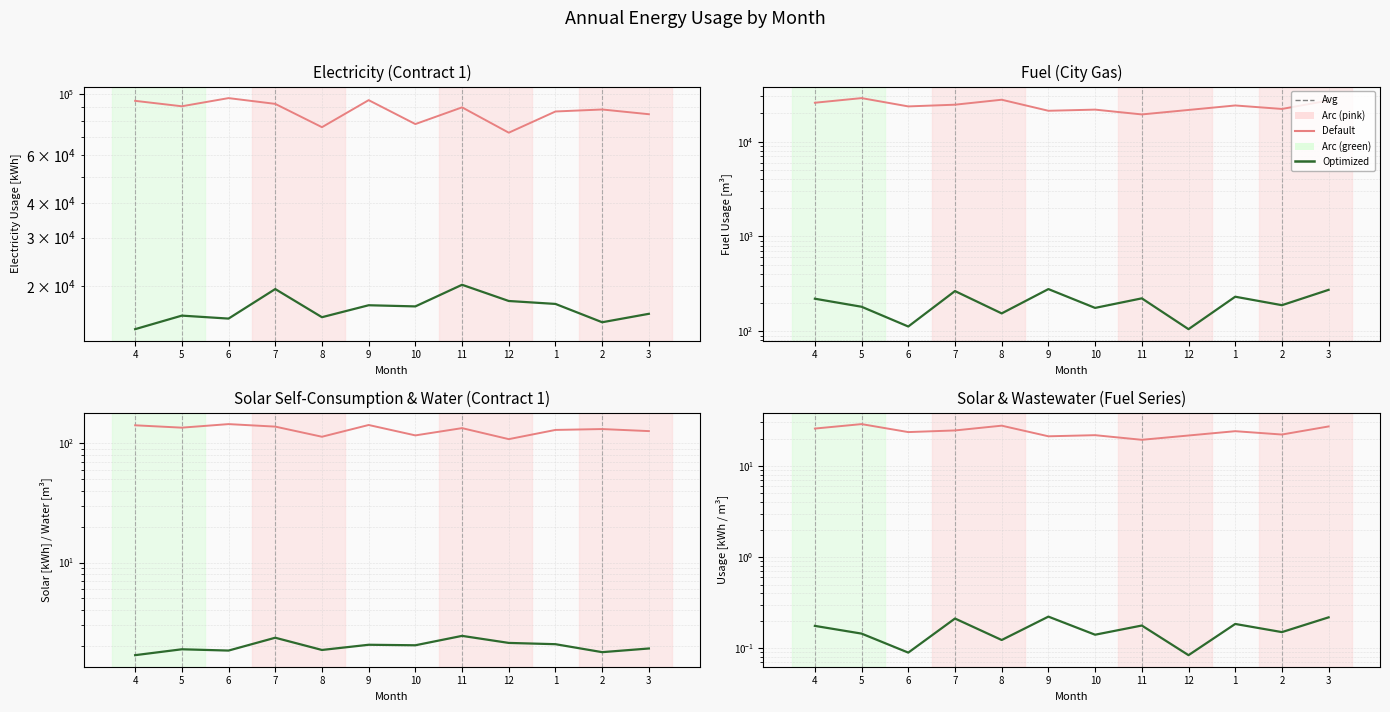

What are all the series names shown in the legend?

Default, Optimized